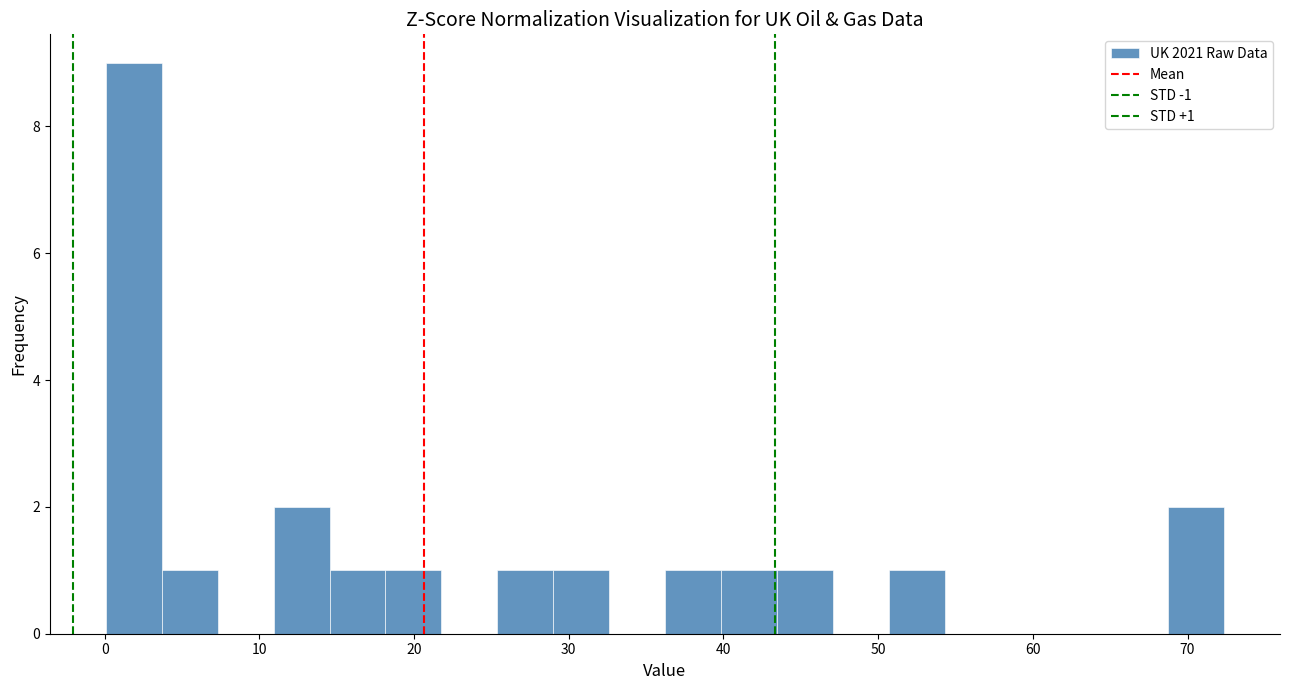

Read against the x-axis, roughly where is the centre of the tallest bar?

2